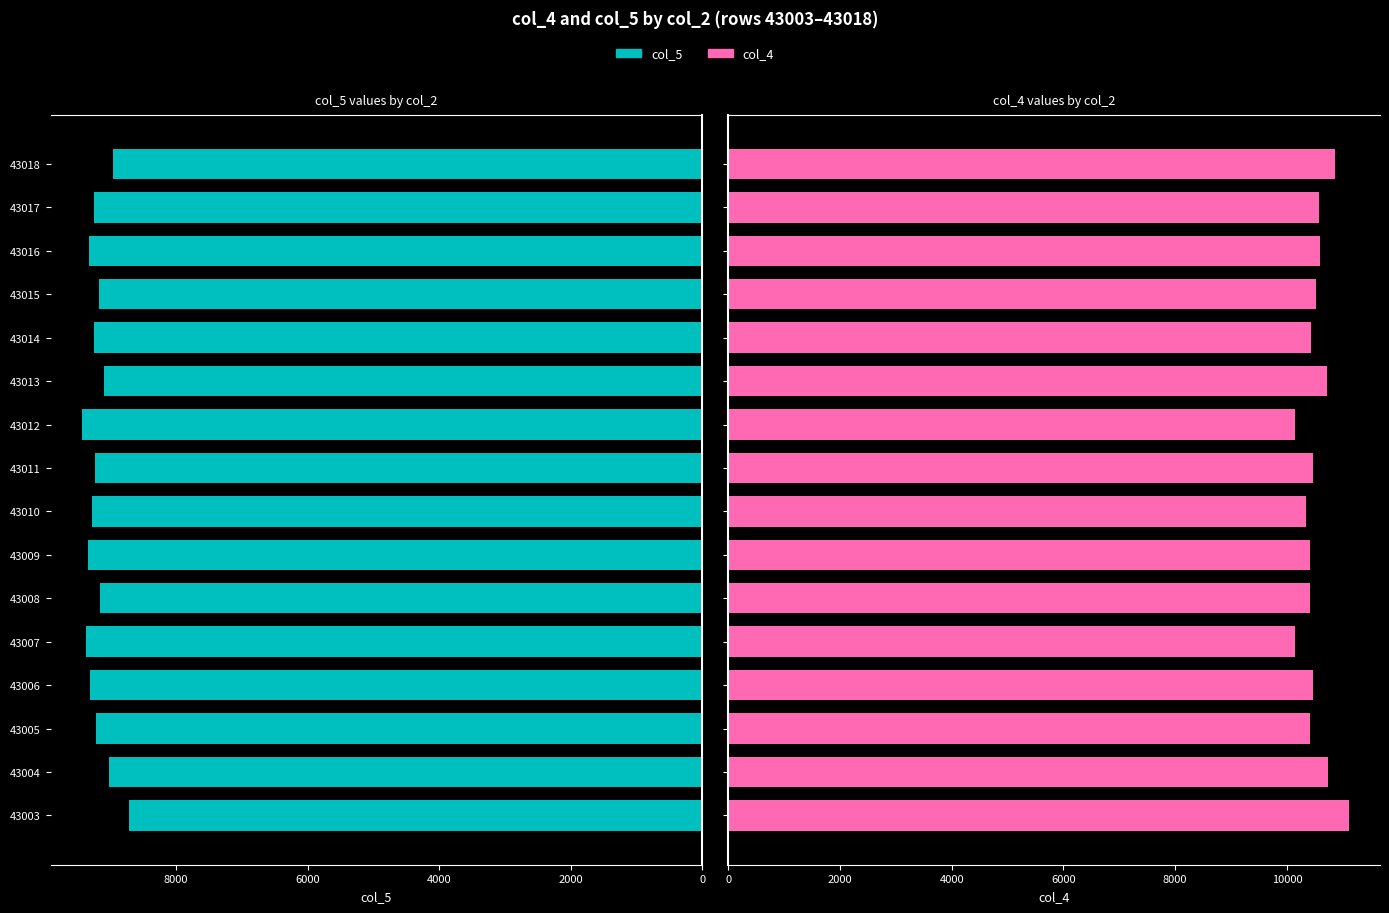

Where is col_4 nearest to the value 10629?

43016